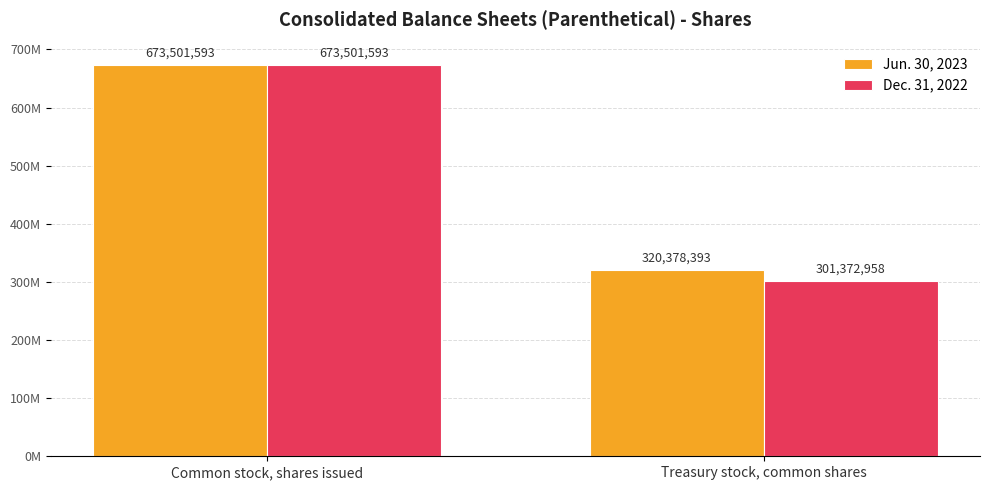

Which label corresponds to the largest value in the chart?

Common stock, shares issued